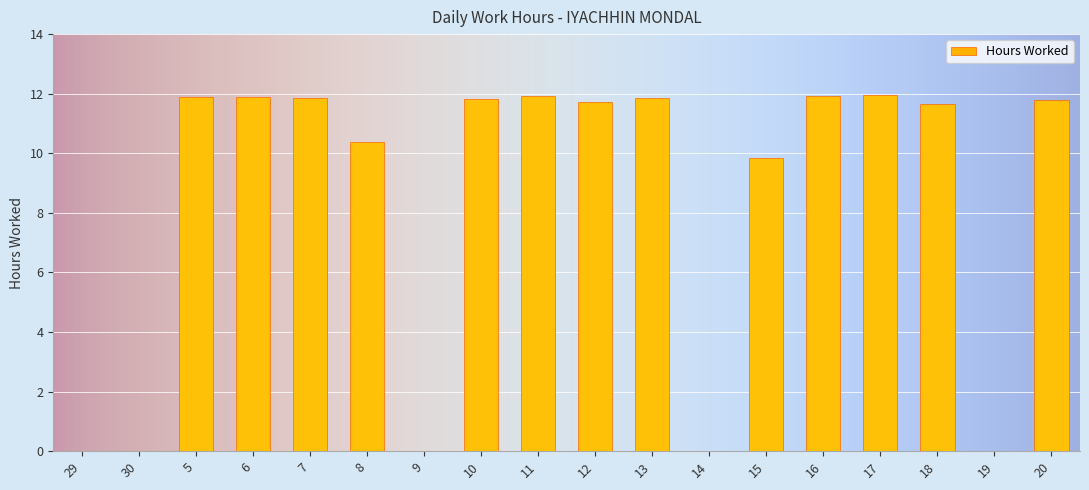

At which label is the value closest to 5?

15